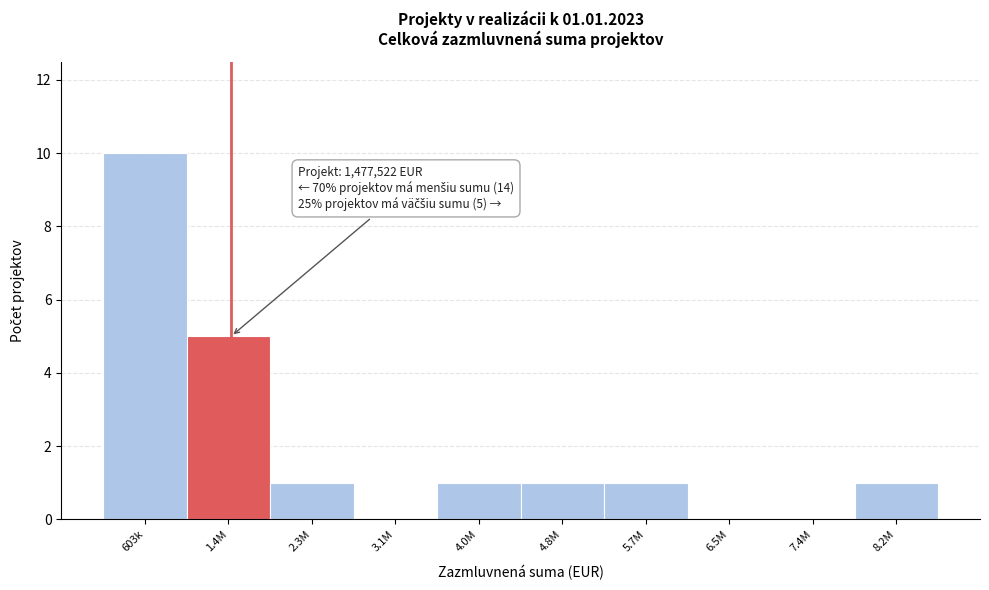

Reading left to right, list all the values displayed in this chart.

603k=10	1.4M=5	2.3M=1	3.1M=0	4.0M=1	4.8M=1	5.7M=1	6.5M=0	7.4M=0	8.2M=1